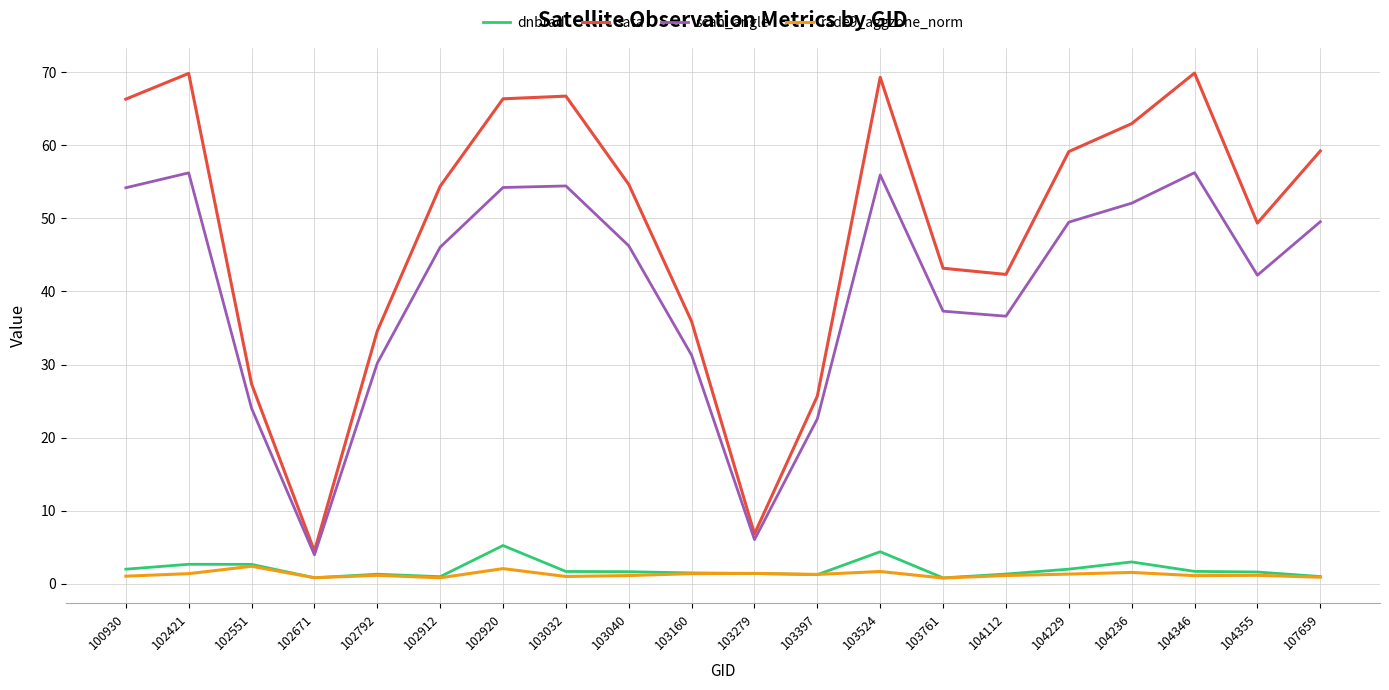

True or false: dnbrad and scan_angle intersect in this chart.

False